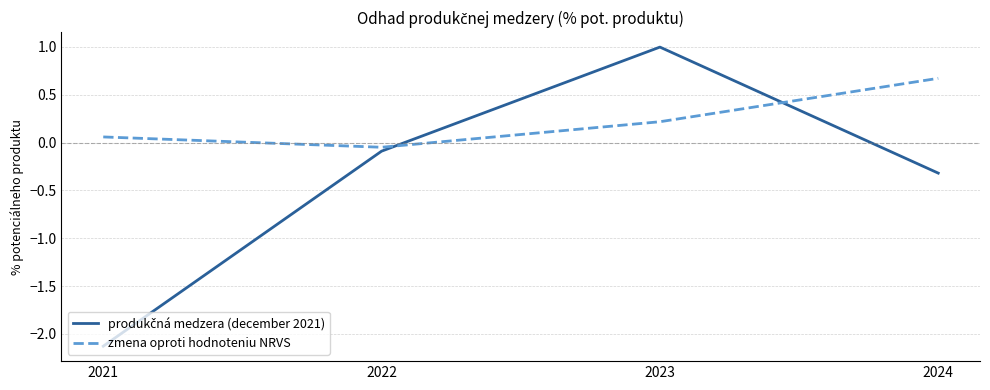

What is the difference between the second highest and minimum values in the zmena oproti hodnoteniu NRVS series?

0.3